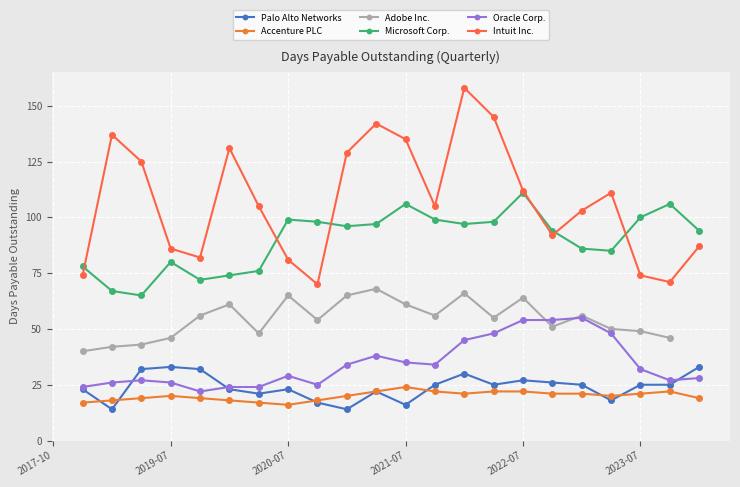

Is it true that Intuit Inc. equals 211.2 at 15?

False